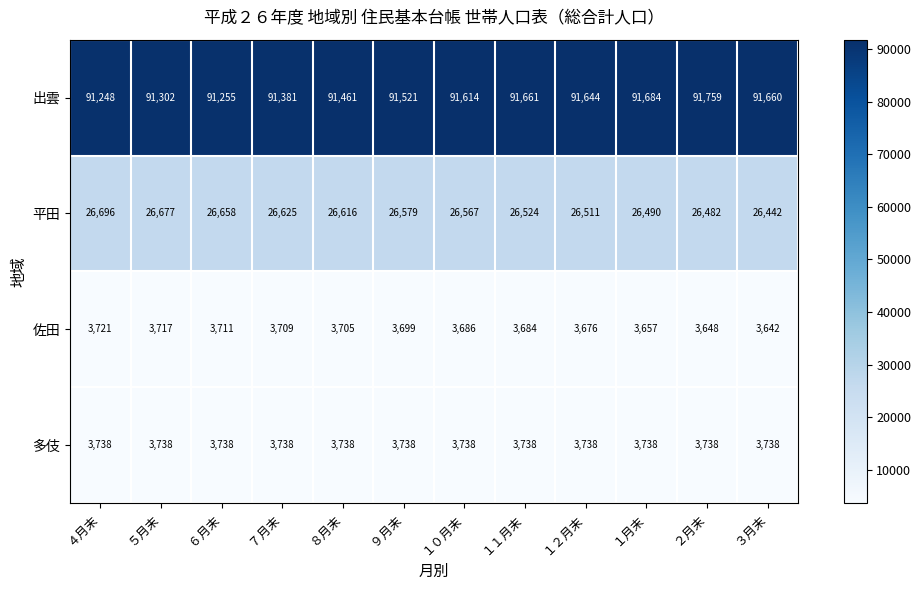

Is it true that 多伎 equals 3738 at ８月末?

True